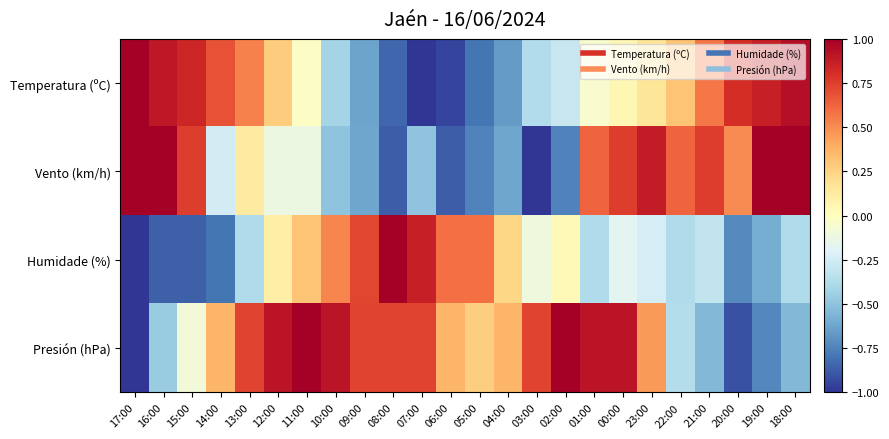

Reading left to right, transcribe all the data shown in this chart.

Temperatura (ºC): 17:00=1.0	16:00=0.9	15:00=0.8	14:00=0.7	13:00=0.5	12:00=0.3	11:00=-0.0	10:00=-0.4	09:00=-0.6	08:00=-0.8	07:00=-1.0	06:00=-0.9	05:00=-0.8	04:00=-0.7	03:00=-0.4	02:00=-0.3	01:00=-0.0	00:00=0.0	23:00=0.2	22:00=0.3	21:00=0.6	20:00=0.8	19:00=0.9	18:00=0.9
Vento (km/h): 17:00=1.0	16:00=1.0	15:00=0.8	14:00=-0.2	13:00=0.1	12:00=-0.1	11:00=-0.1	10:00=-0.5	09:00=-0.6	08:00=-0.9	07:00=-0.5	06:00=-0.9	05:00=-0.8	04:00=-0.6	03:00=-1.0	02:00=-0.8	01:00=0.6	00:00=0.8	23:00=0.9	22:00=0.6	21:00=0.8	20:00=0.5	19:00=1.0	18:00=1.0
Humidade (%): 17:00=-1.0	16:00=-0.9	15:00=-0.9	14:00=-0.8	13:00=-0.4	12:00=0.1	11:00=0.3	10:00=0.5	09:00=0.7	08:00=1.0	07:00=0.9	06:00=0.6	05:00=0.6	04:00=0.2	03:00=-0.1	02:00=0.0	01:00=-0.4	00:00=-0.2	23:00=-0.2	22:00=-0.4	21:00=-0.3	20:00=-0.7	19:00=-0.6	18:00=-0.4
Presión (hPa): 17:00=-1.0	16:00=-0.5	15:00=-0.1	14:00=0.4	13:00=0.7	12:00=0.9	11:00=1.0	10:00=0.9	09:00=0.7	08:00=0.7	07:00=0.7	06:00=0.4	05:00=0.3	04:00=0.4	03:00=0.7	02:00=1.0	01:00=0.9	00:00=0.9	23:00=0.5	22:00=-0.4	21:00=-0.5	20:00=-0.9	19:00=-0.7	18:00=-0.5